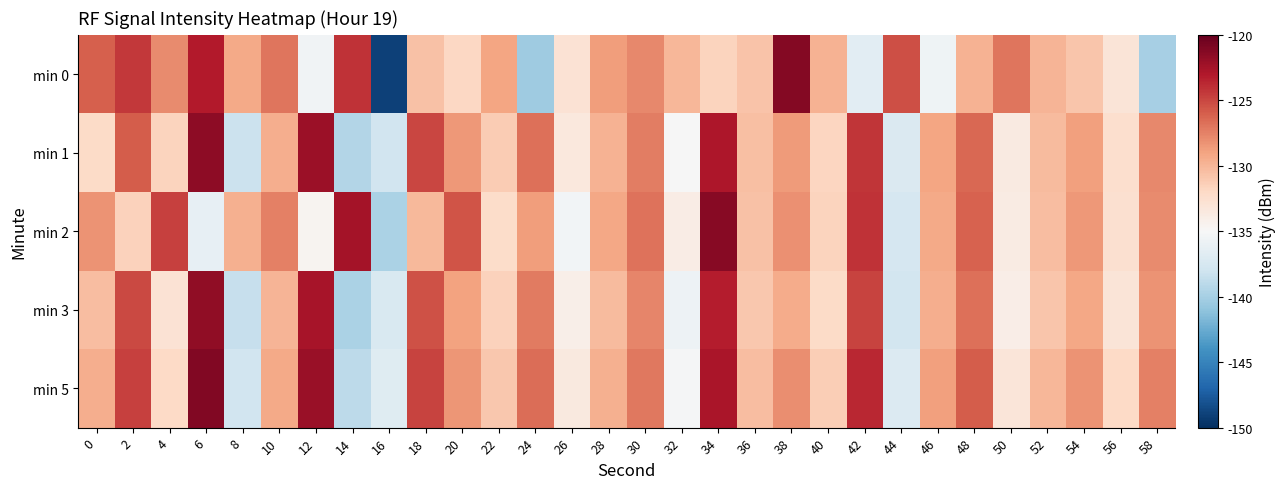

Between 22 and 44, which series saw the biggest shift?

min 3